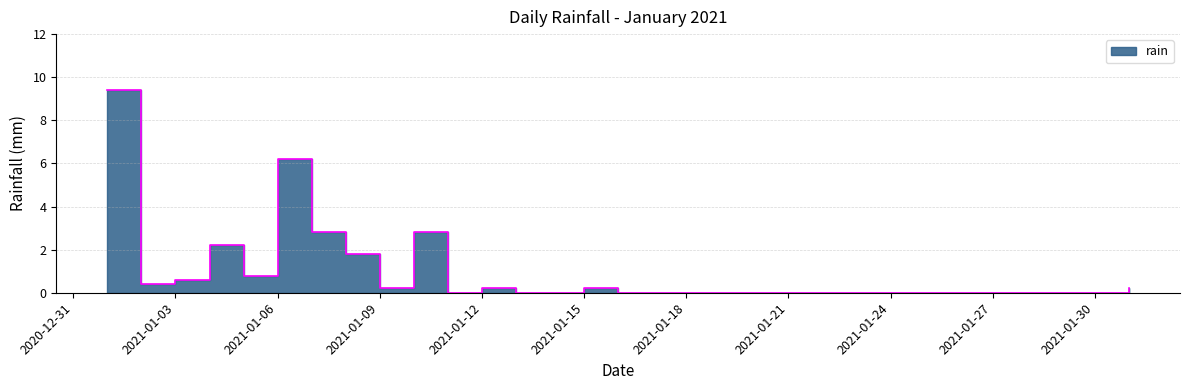

Reading left to right, list all the values displayed in this chart.

9.4	0.4	0.6	2.2	0.8	6.2	2.8	1.8	0.2	2.8	0.0	0.2	0.0	0.0	0.2	0.0	0.0	0.0	0.0	0.0	0.0	0.0	0.0	0.0	0.0	0.0	0.0	0.0	0.0	0.0	0.2